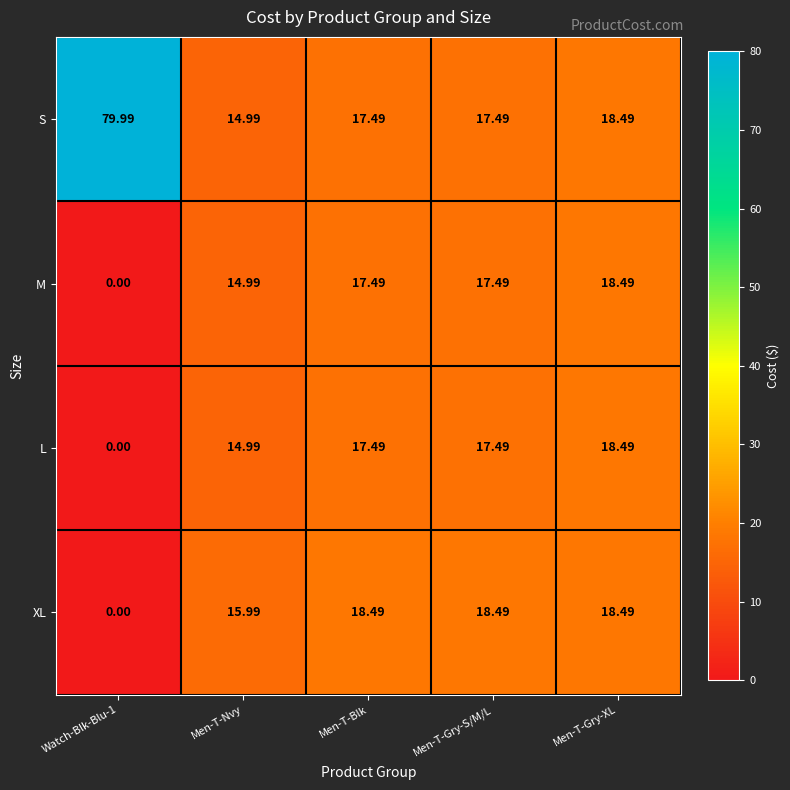

Which series has the largest range (max minus min)?

S